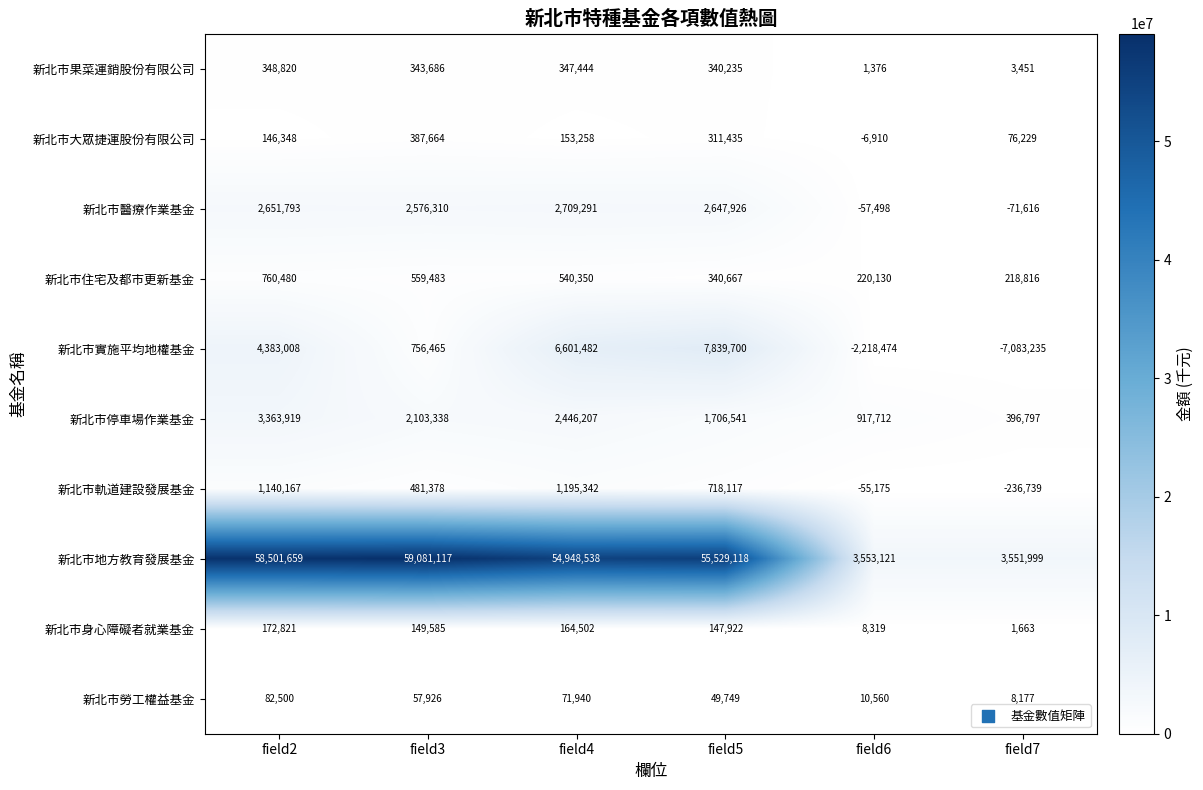

At which category does the chart reach its peak across all series?

field3